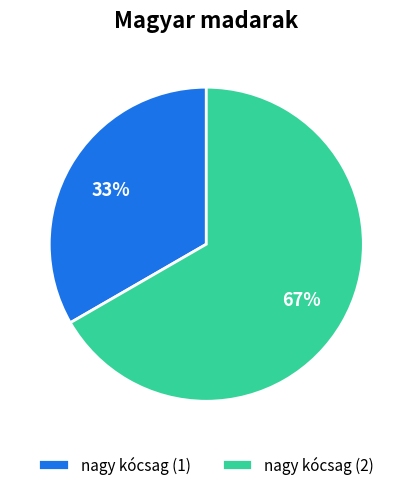

Is nagy kócsag (2) the majority of the pie?

Yes